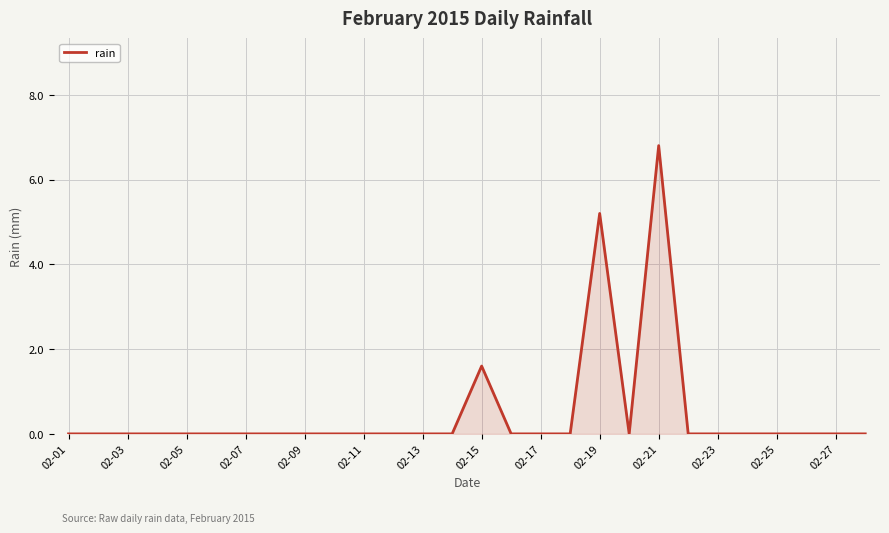

What is the sum of all values?

13.6